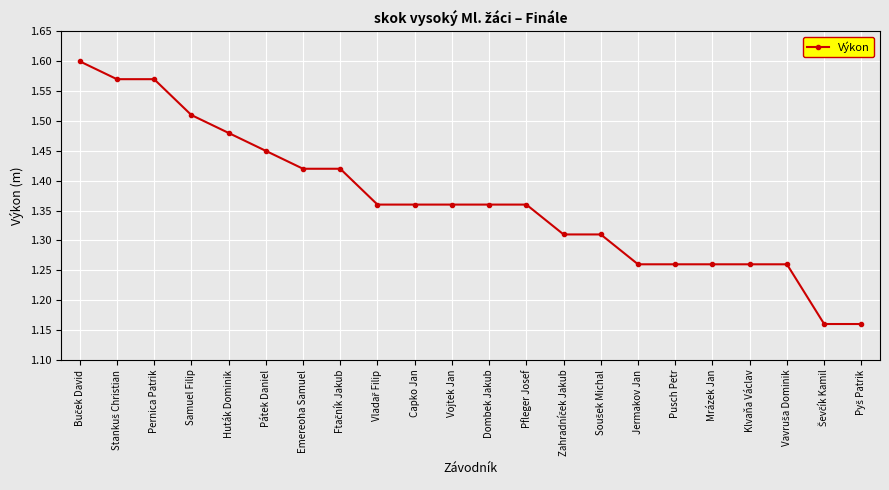

What is the difference between the maximum and minimum values?

0.4